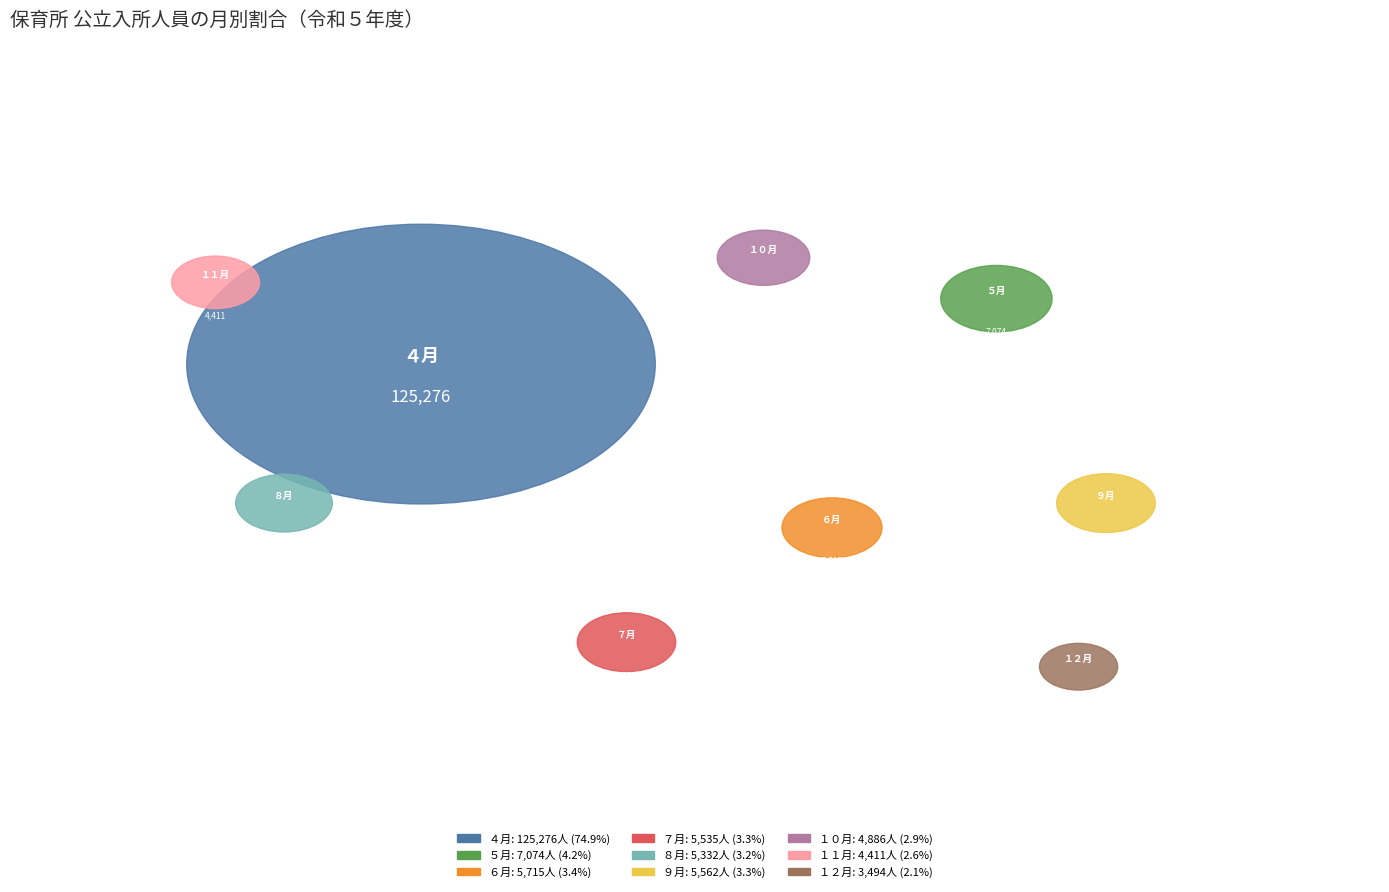

To the nearest percent, what percentage of the pie is １２月?

2%